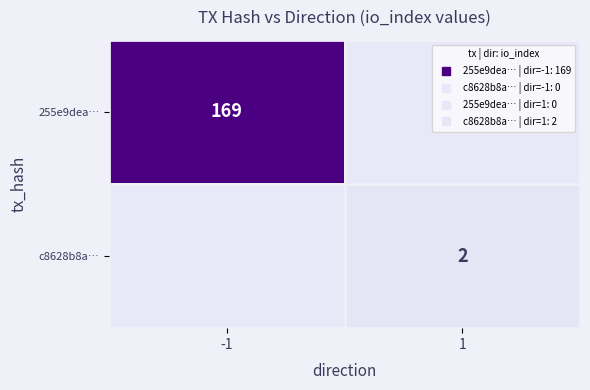

At -1, list the series in order from largest to smallest.

255e9dea…, c8628b8a…